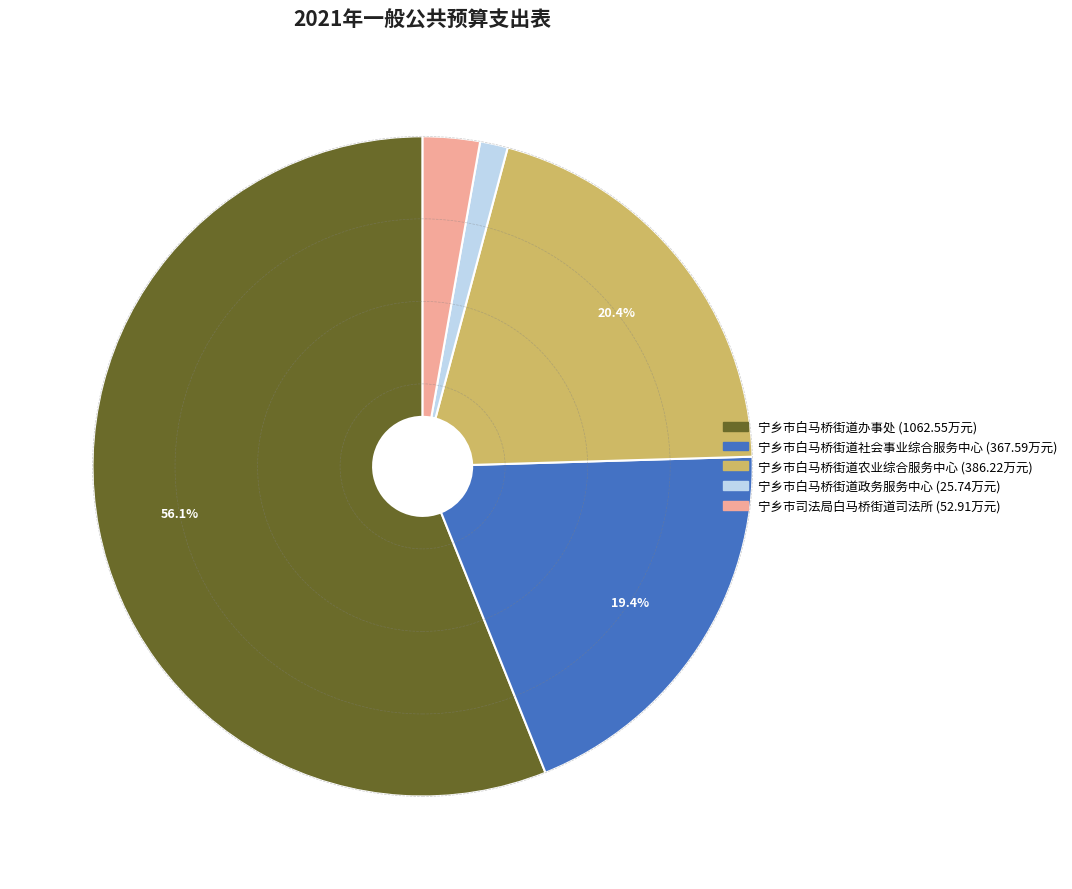

Rank the categories by value from lowest to highest.

宁乡市白马桥街道政务服务中心, 宁乡市司法局白马桥街道司法所, 宁乡市白马桥街道社会事业综合服务中心, 宁乡市白马桥街道农业综合服务中心, 宁乡市白马桥街道办事处